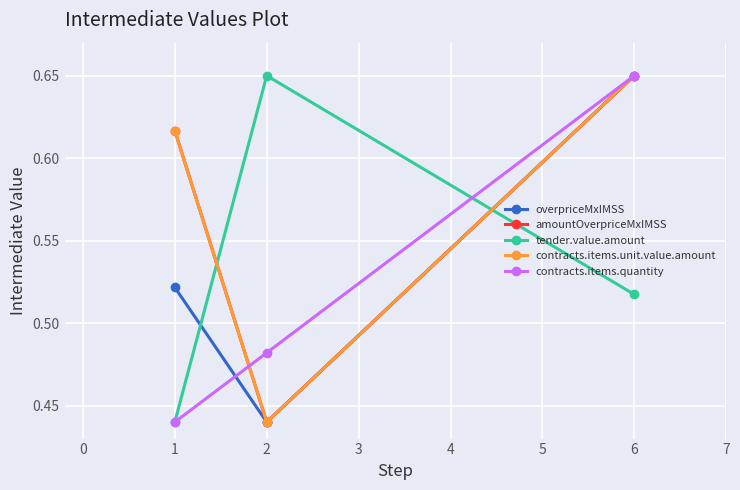

Is this an area chart (filled region under the line)?

No